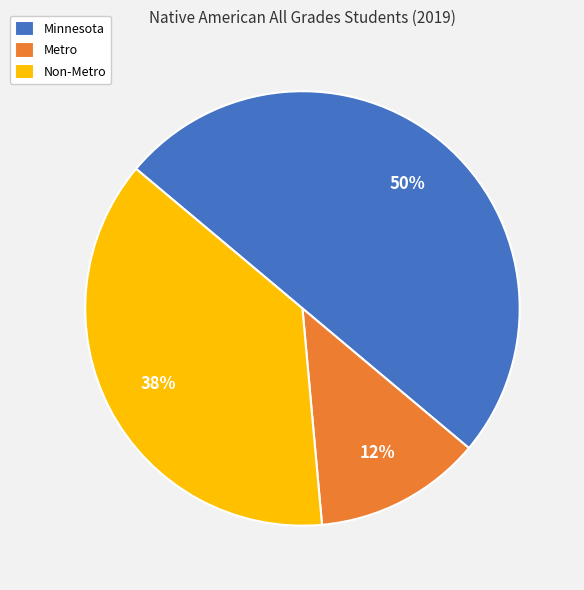

To the nearest percent, what percentage of the pie is Minnesota?

50%